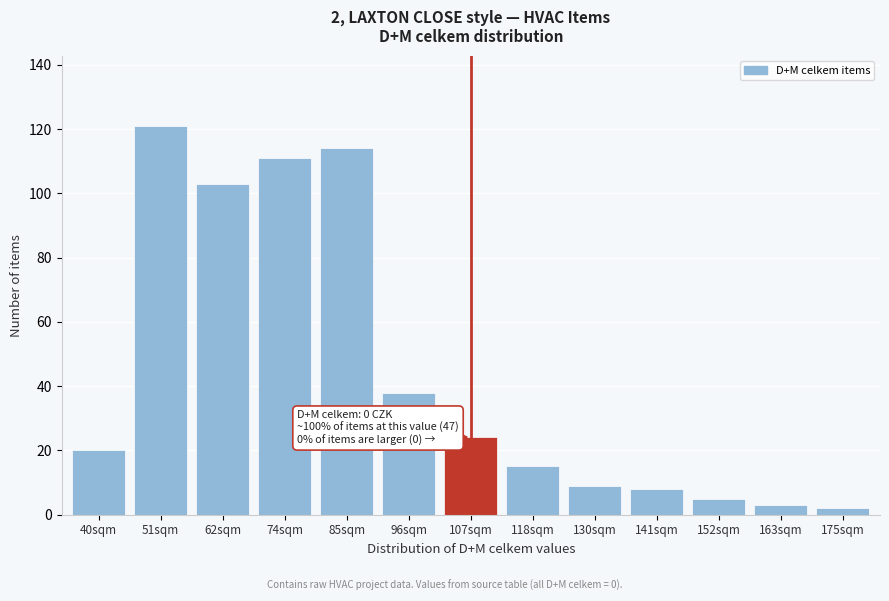

Reading right to left, extract all data points from this chart.

175sqm=2	163sqm=3	152sqm=5	141sqm=8	130sqm=9	118sqm=15	107sqm=24	96sqm=38	85sqm=114	74sqm=111	62sqm=103	51sqm=121	40sqm=20